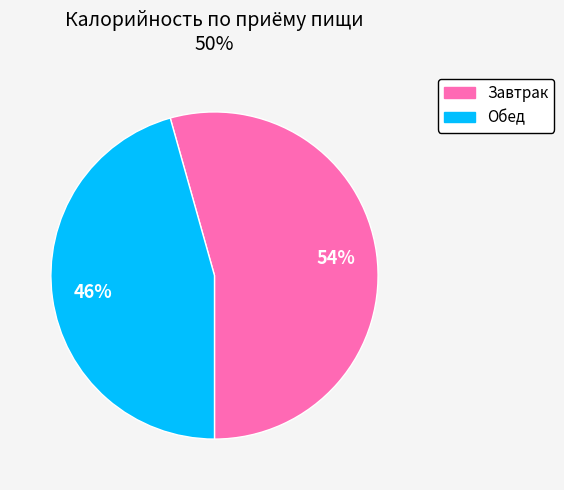

Do Завтрак and Обед together represent more than half of the pie?

Yes